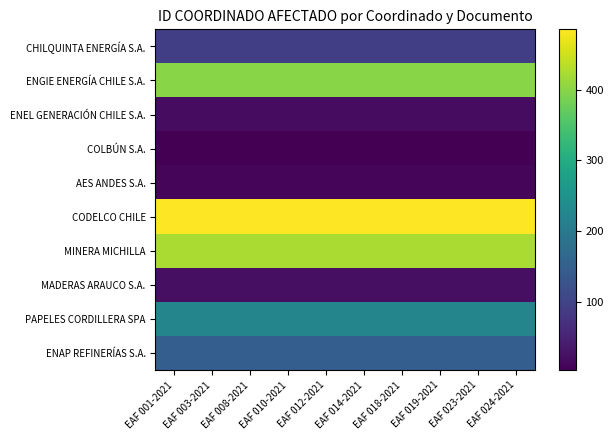

What is the greatest value displayed?

485